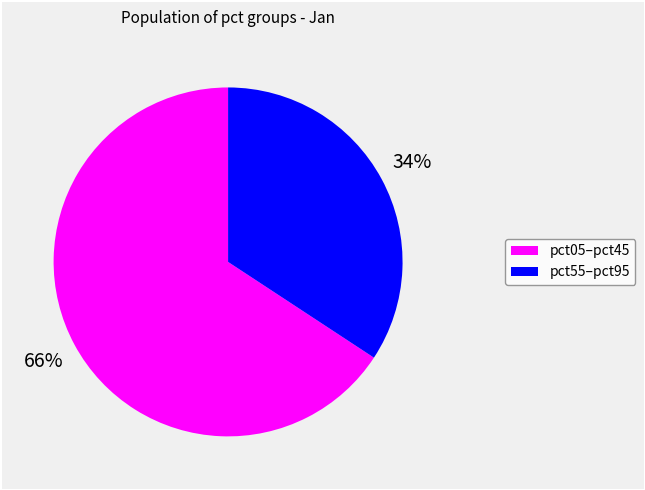

To the nearest percent, what percentage of the pie is pct55–pct95?

34%